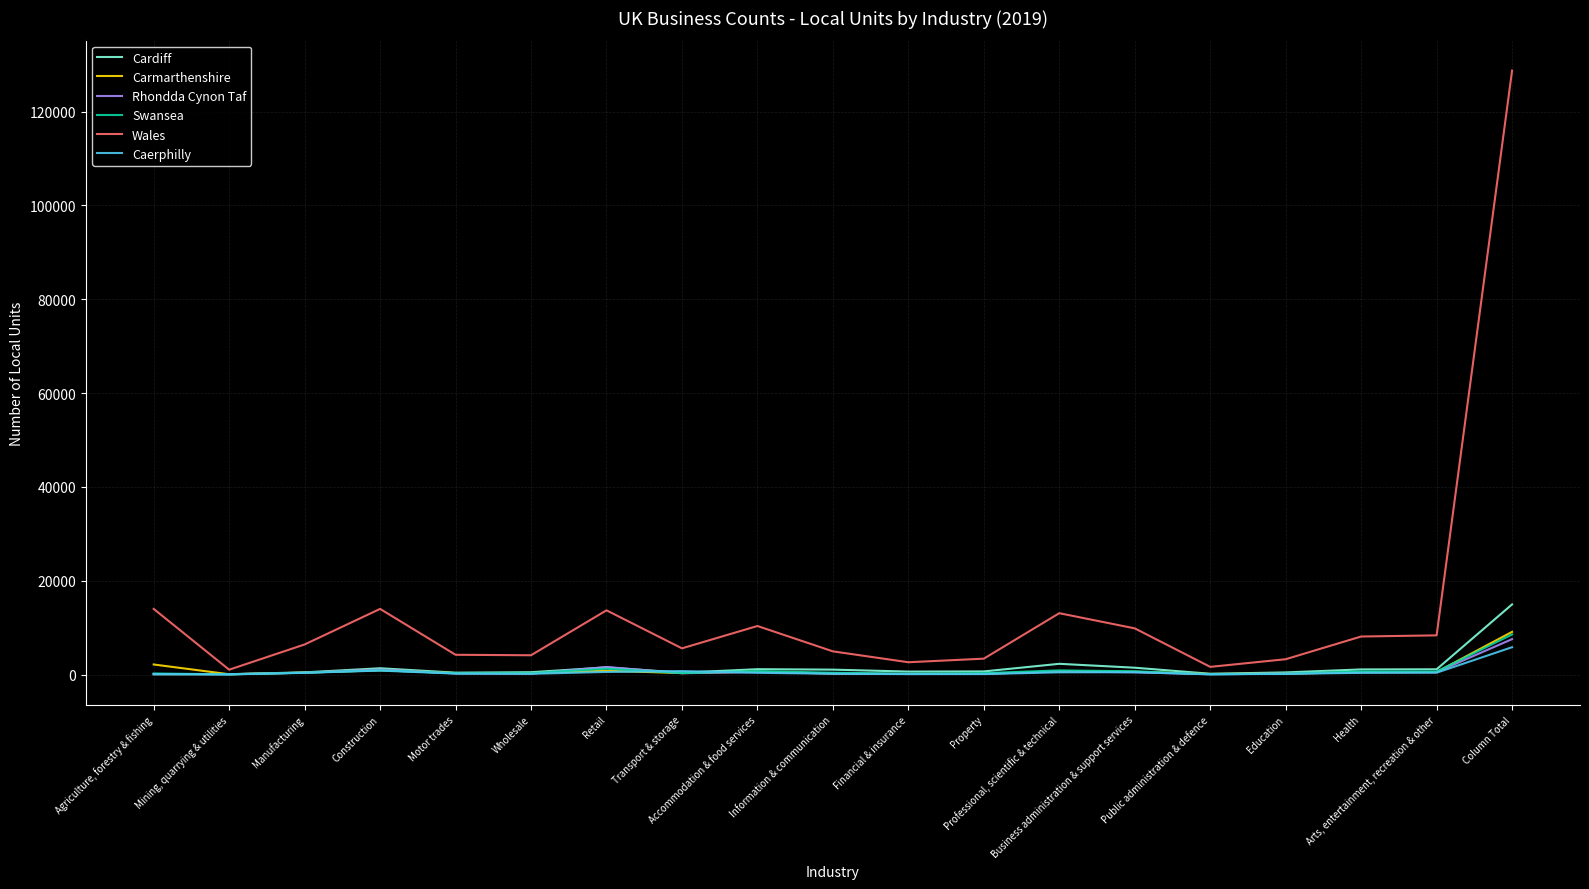

What is the maximum value for Rhondda Cynon Taf?

7555